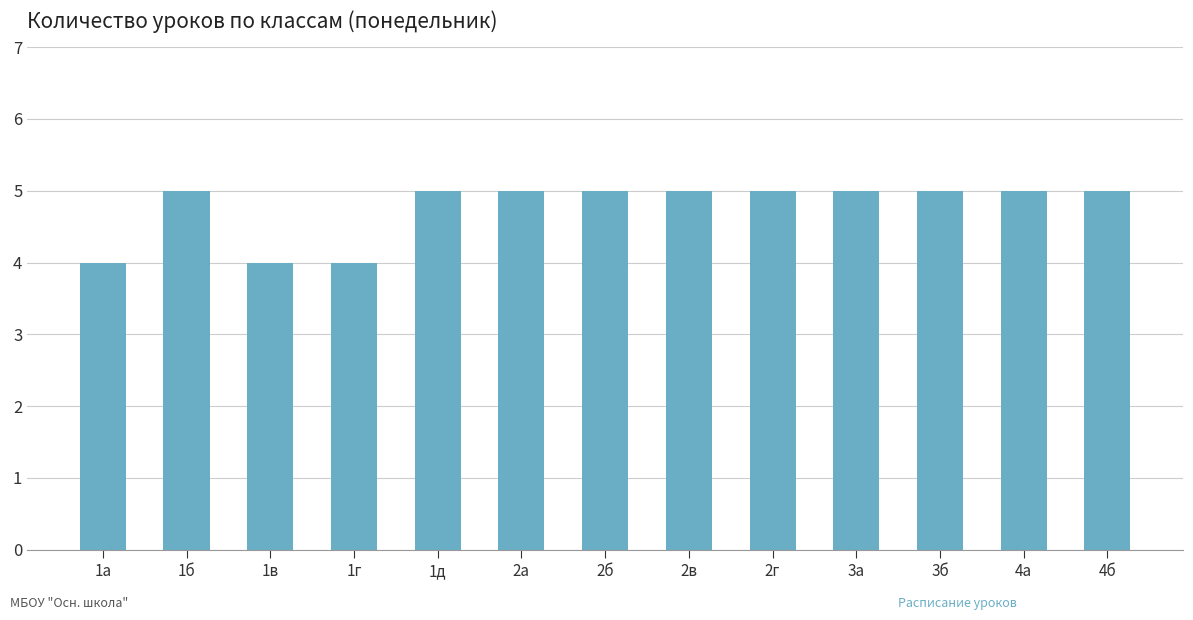

True or false: the data shows 4 at 1г.

True